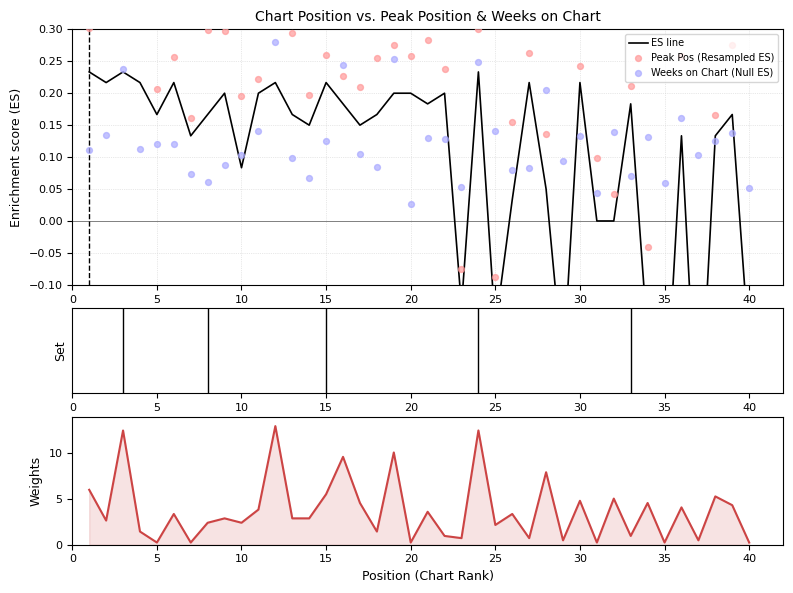

Which series has the largest total across all categories?

Weeks on Chart (weight)